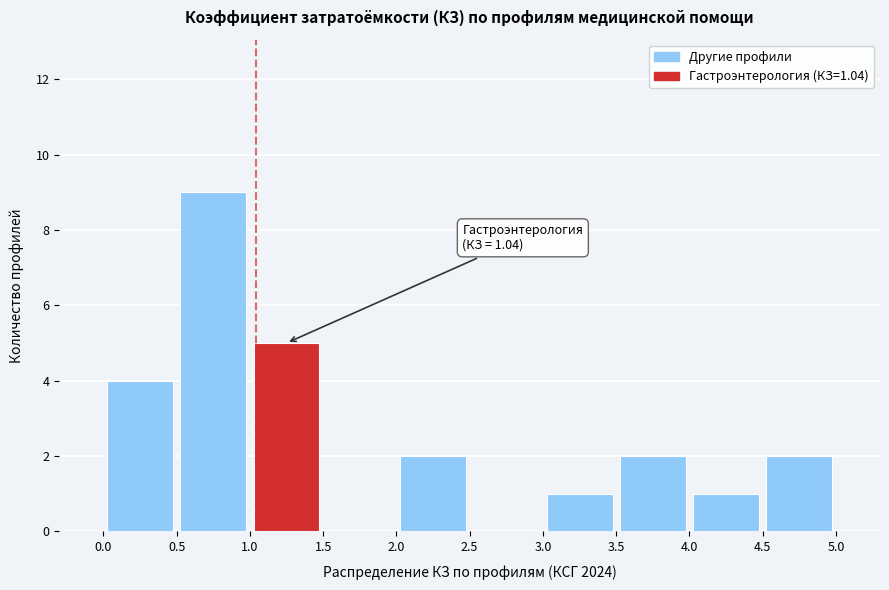

Over which range of the x-axis is the bar tallest?

0.5 to 1.0